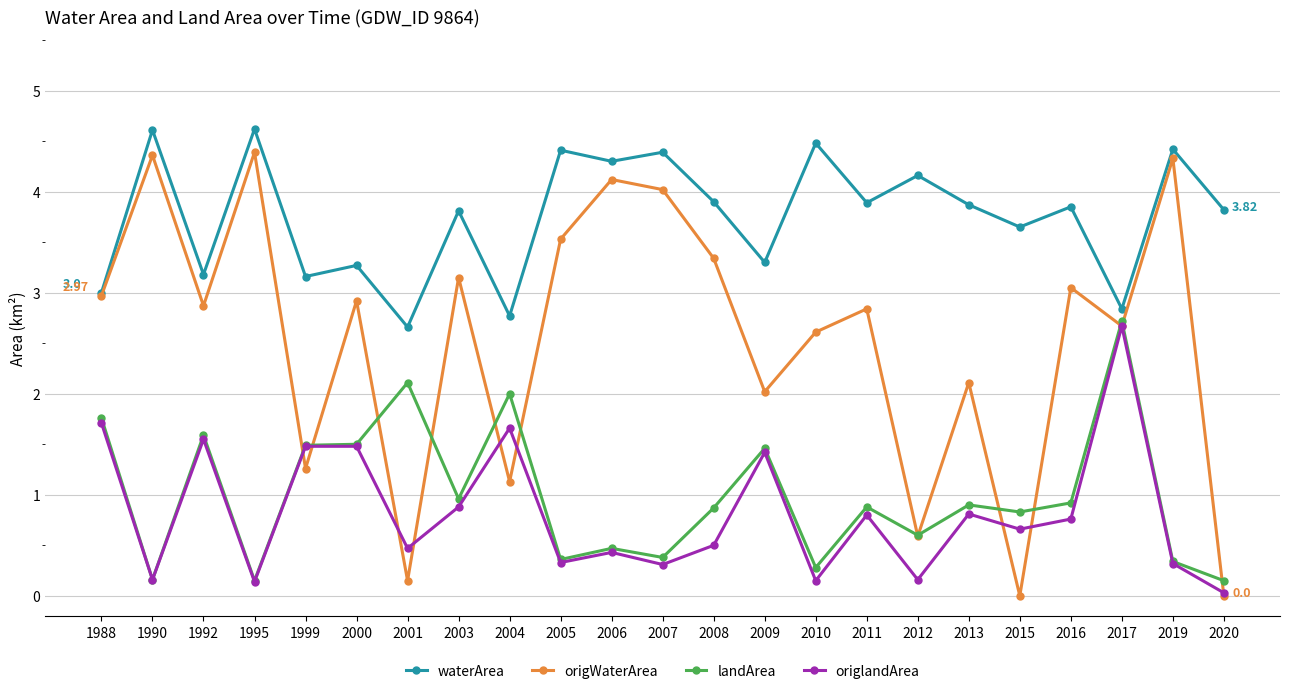

What is the difference between the maximum and minimum values in the origlandArea series?

2.6